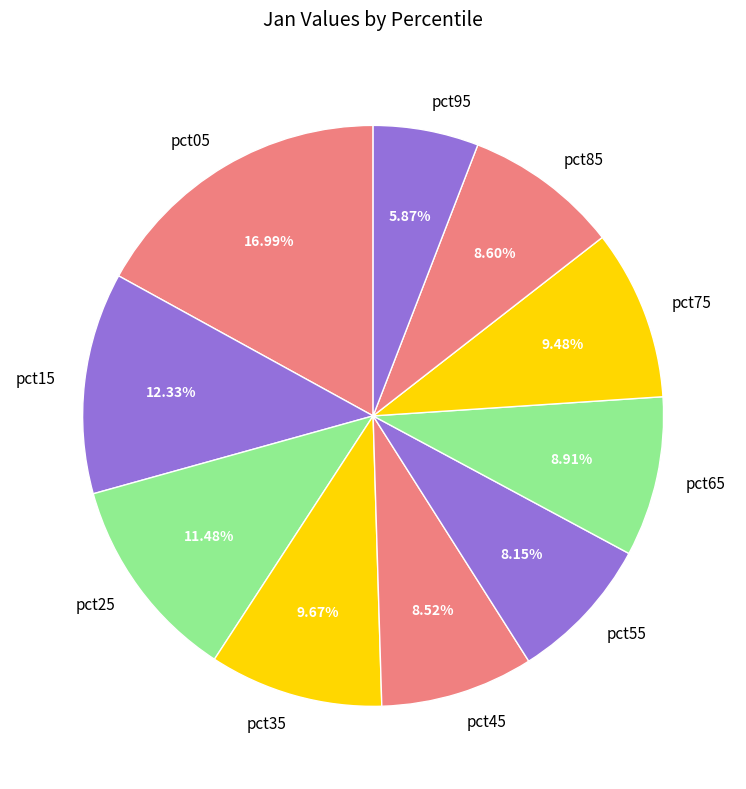

To the nearest percent, what portion does pct65 represent?

9%